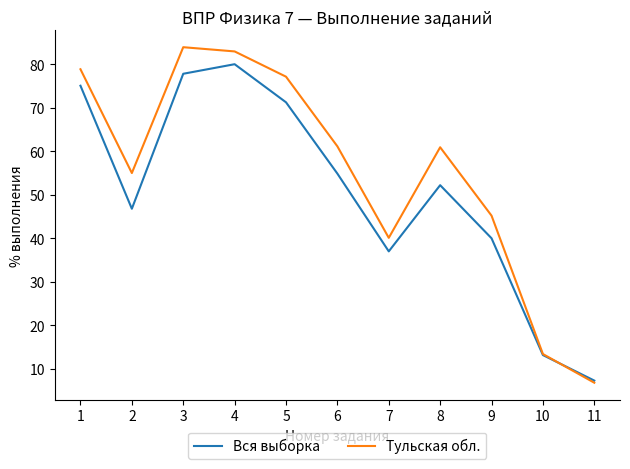

The Вся выборка series shows 75.1 at 1. True or false?

True